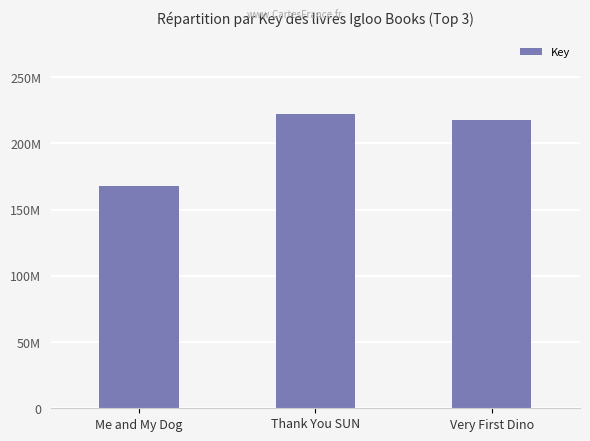

The value at Thank You SUN is 222494701. True or false?

True